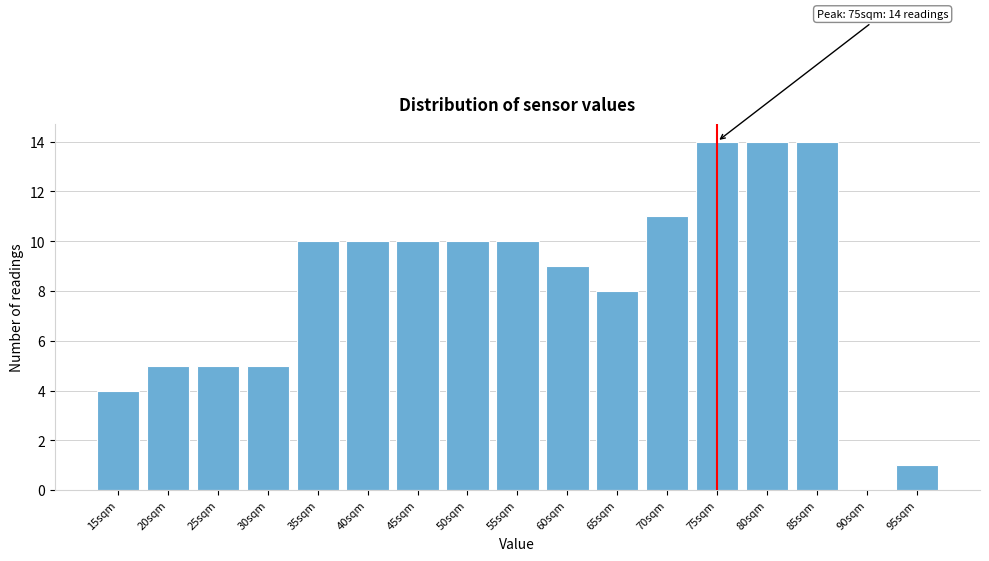

Reading left to right, transcribe all the data shown in this chart.

15sqm=4	20sqm=5	25sqm=5	30sqm=5	35sqm=10	40sqm=10	45sqm=10	50sqm=10	55sqm=10	60sqm=9	65sqm=8	70sqm=11	75sqm=14	80sqm=14	85sqm=14	90sqm=0	95sqm=1